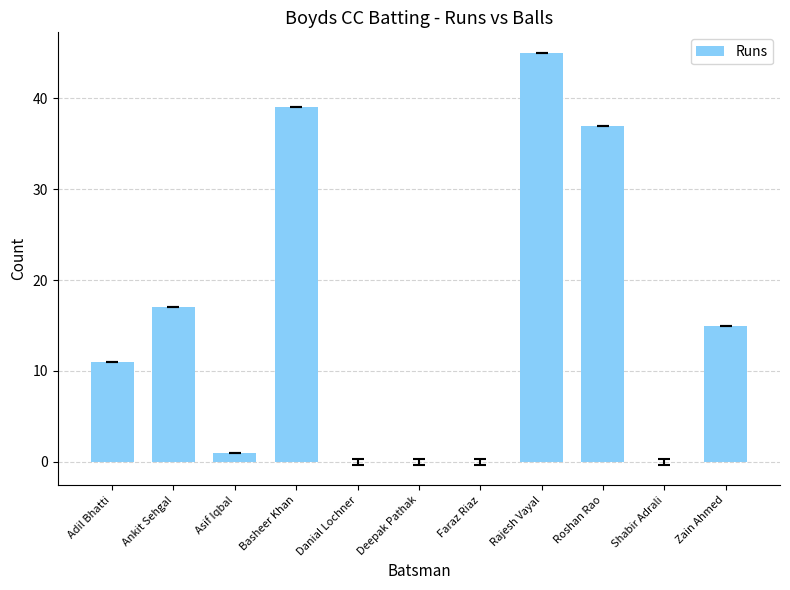

Which has a higher value, Asif Iqbal or Ankit Sehgal?

Ankit Sehgal